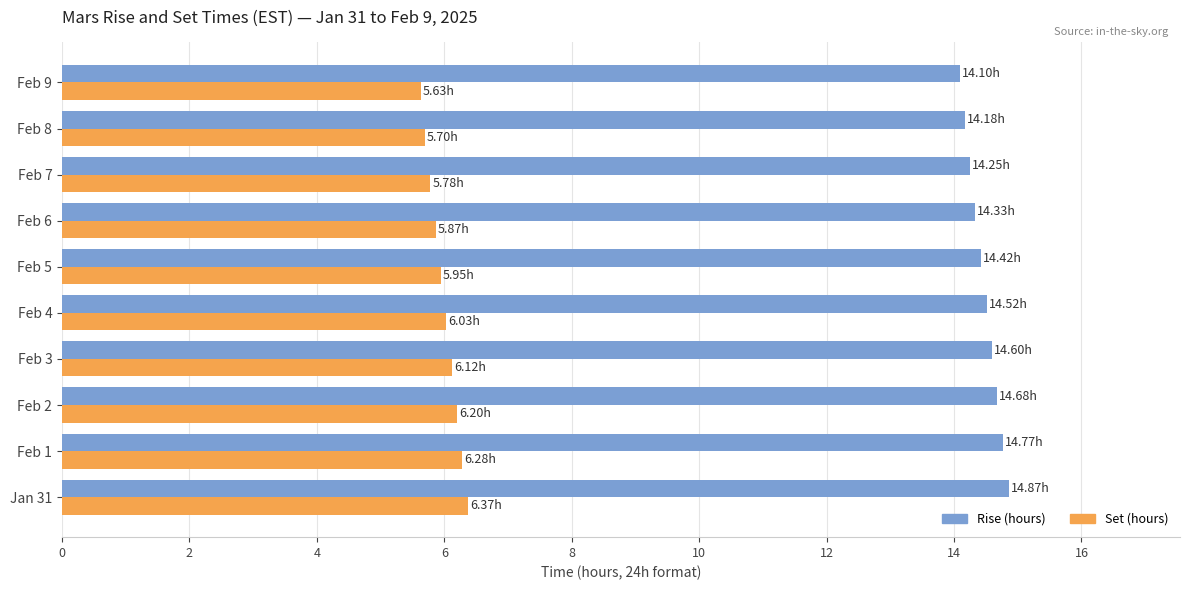

What is the sum of all Rise (hours) values?

144.7